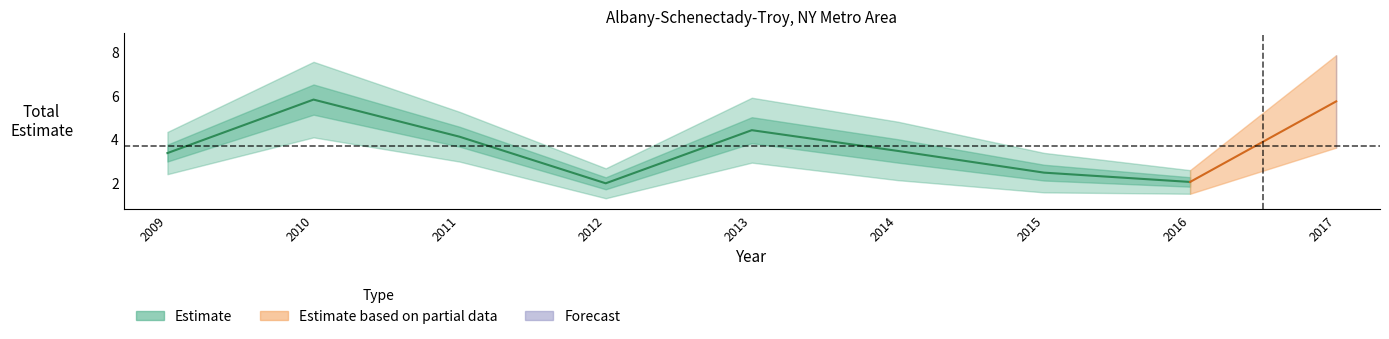

At how many categories does at least one series exceed 3?

6